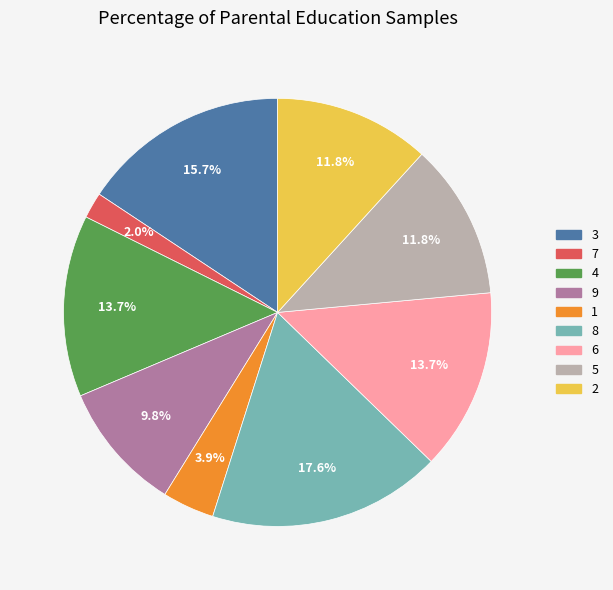

Does any single category account for the majority?

No